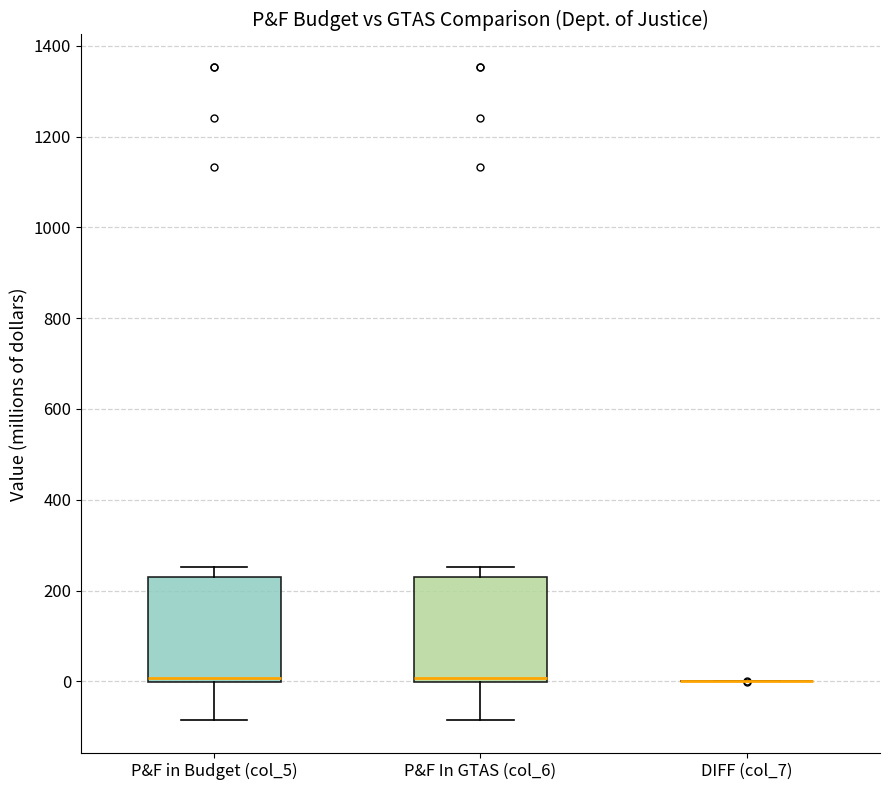

Reading left to right, read every box against the y-axis: the position of its median line, the range the box covers, and the ends of its whiskers. The values are not printed on the chart, so give them approximately, as read against the axis.

P&F in Budget (col_5): median 0 (just above the box's lower edge), box 0 to 240, whiskers -80 to 260
P&F In GTAS (col_6): median 0 (just above the box's lower edge), box 0 to 220, whiskers -80 to 260
DIFF (col_7): box collapsed to a line at 0, whiskers 0 to 0